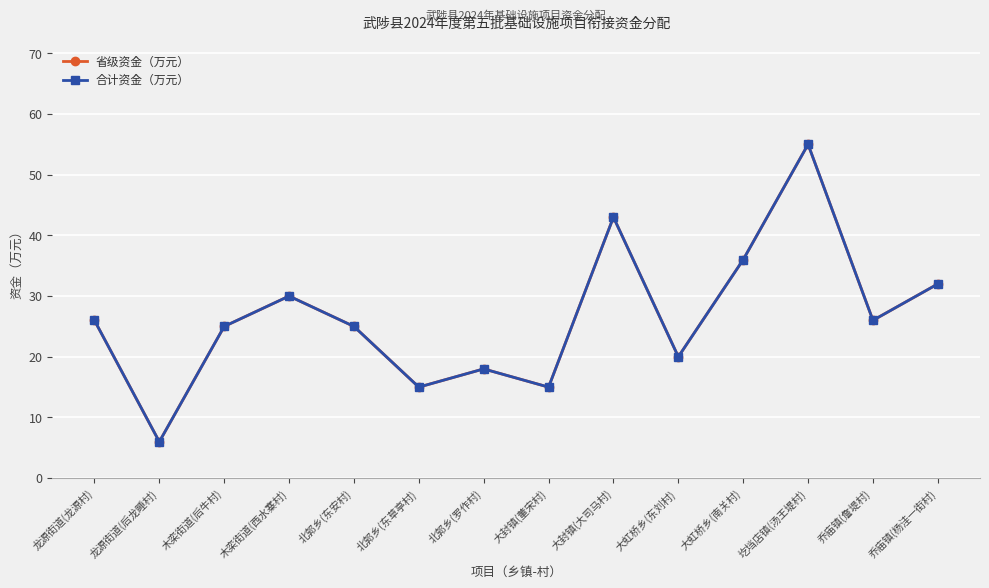

Rank the categories by 合计资金（万元） value from lowest to highest.

龙源街道(后龙睡村), 北郭乡(东草亭村), 大封镇(董宋村), 北郭乡(罗作村), 大虹桥乡(东刘村), 木栾街道(后牛村), 北郭乡(东安村), 龙源街道(龙源村), 乔庙镇(詹堤村), 木栾街道(西水寨村), 乔庙镇(杨洼一街村), 大虹桥乡(南关村), 大封镇(大司马村), 圪垱店镇(汤王堤村)